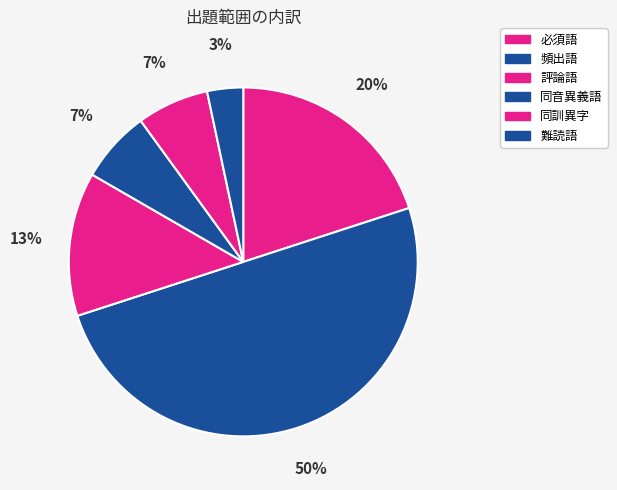

How many slices are in this pie chart?

6